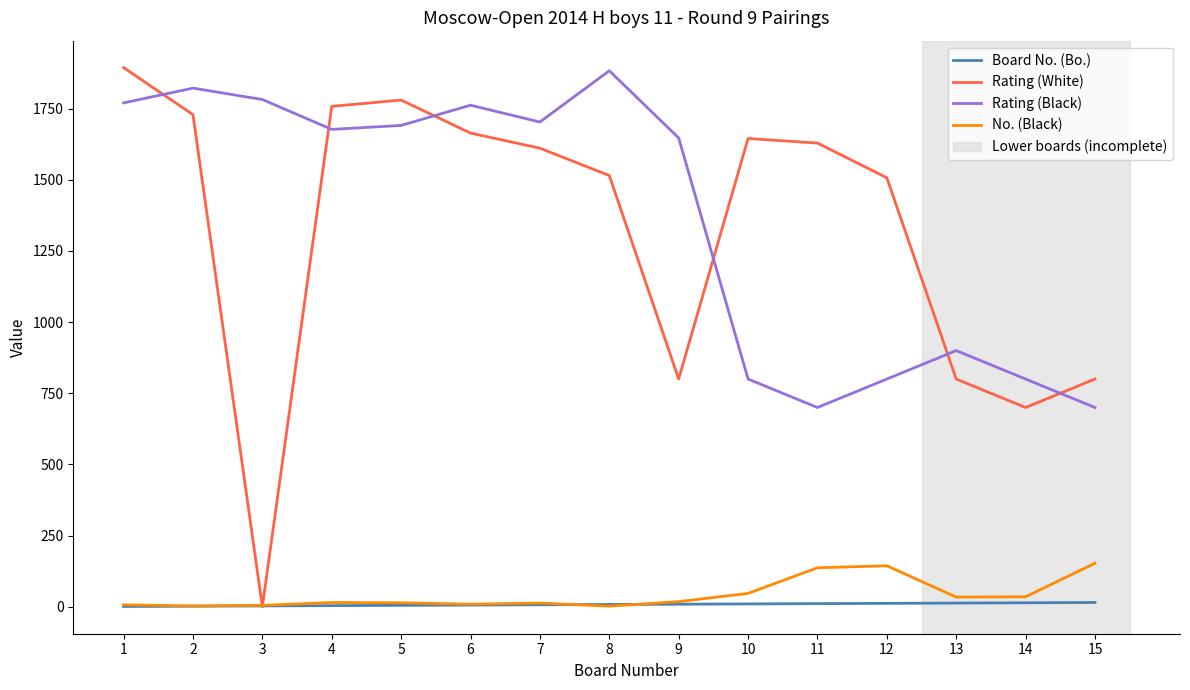

True or false: Board No. (Bo.) and Rating (Black) cross at least once.

False